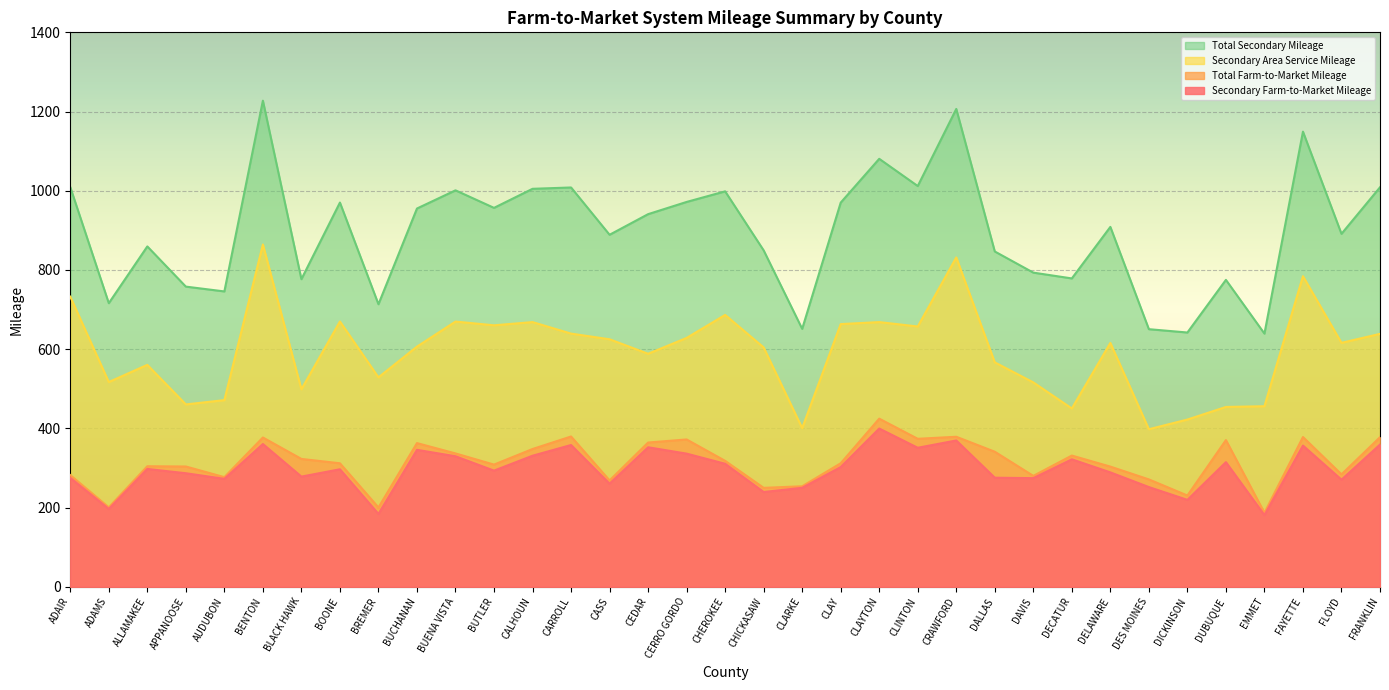

How many values in the Secondary Farm-to-Market Mileage series are below 296?

17